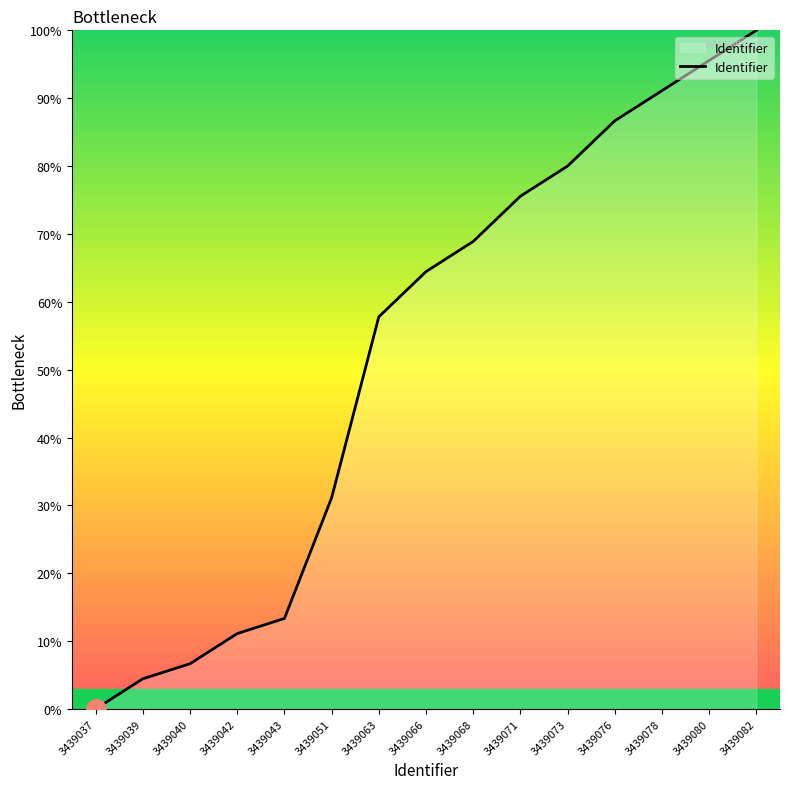

Reading left to right, extract all data points from this chart.

3439037=0.0	3439039=4.4	3439040=6.7	3439042=11.1	3439043=13.3	3439051=31.1	3439063=57.8	3439066=64.4	3439068=68.9	3439071=75.6	3439073=80.0	3439076=86.7	3439078=91.1	3439080=95.6	3439082=100.0